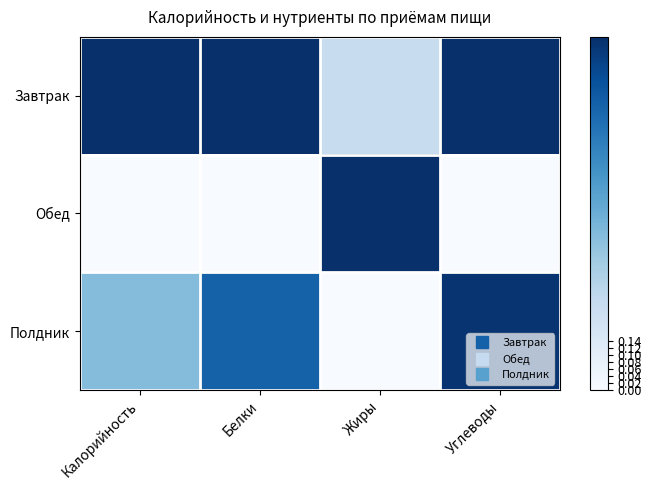

Rank the series by their average value, from lowest to highest.

Обед, Полдник, Завтрак